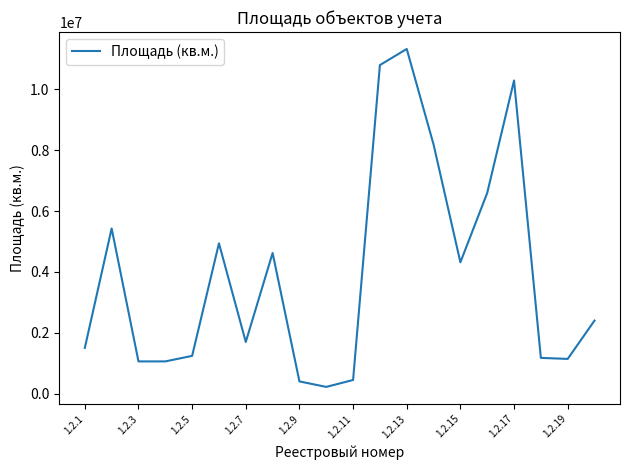

What is the greatest value displayed?

11330000